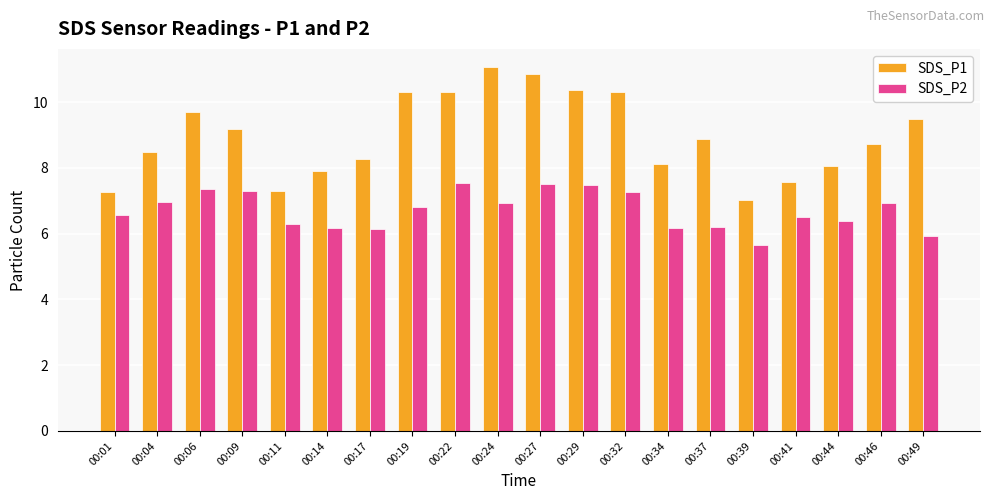

How many values in the SDS_P1 series are below 8?

5